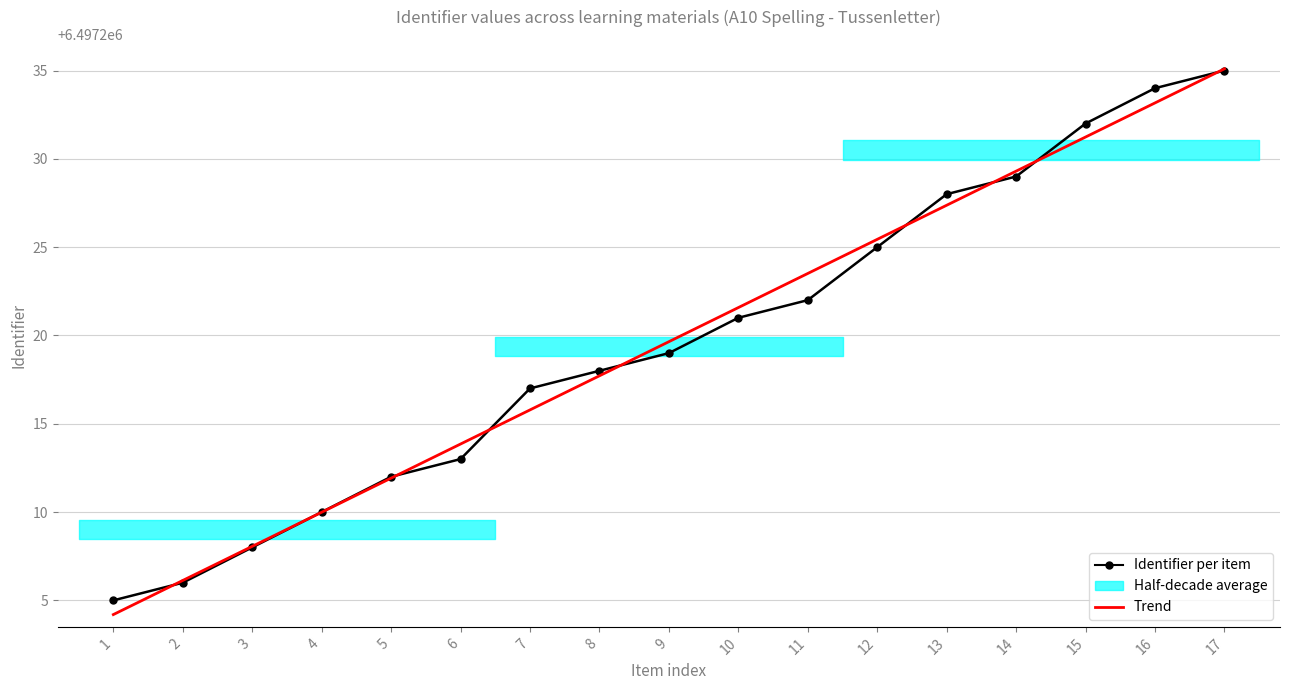

What is the value of the Identifier per item point at the 12th from the left?

6497225.0